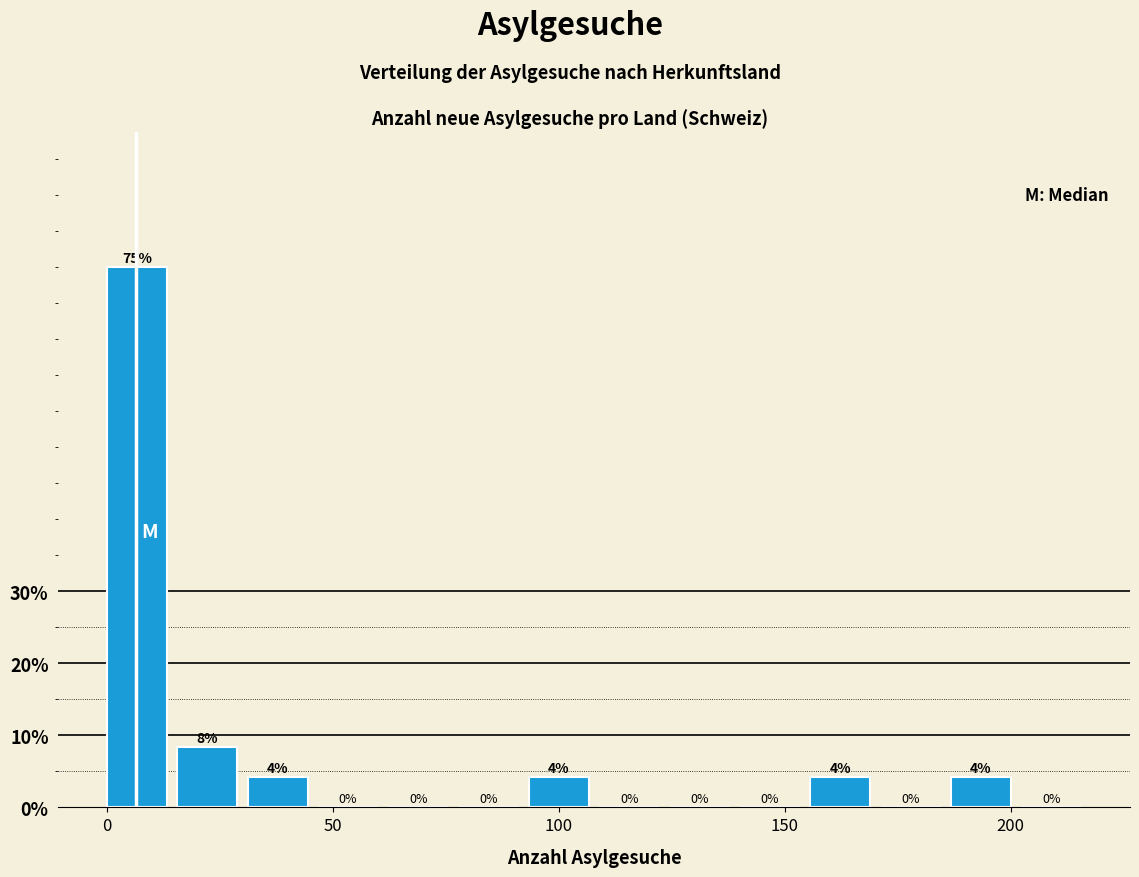

Read against the x-axis, roughly where is the centre of the tallest bar?

5